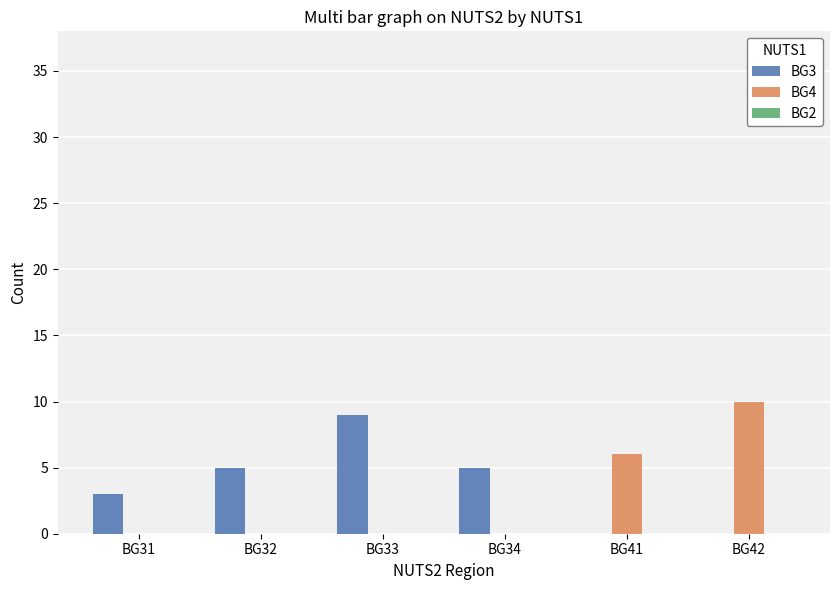

The BG4 series shows 6 at BG34. True or false?

False